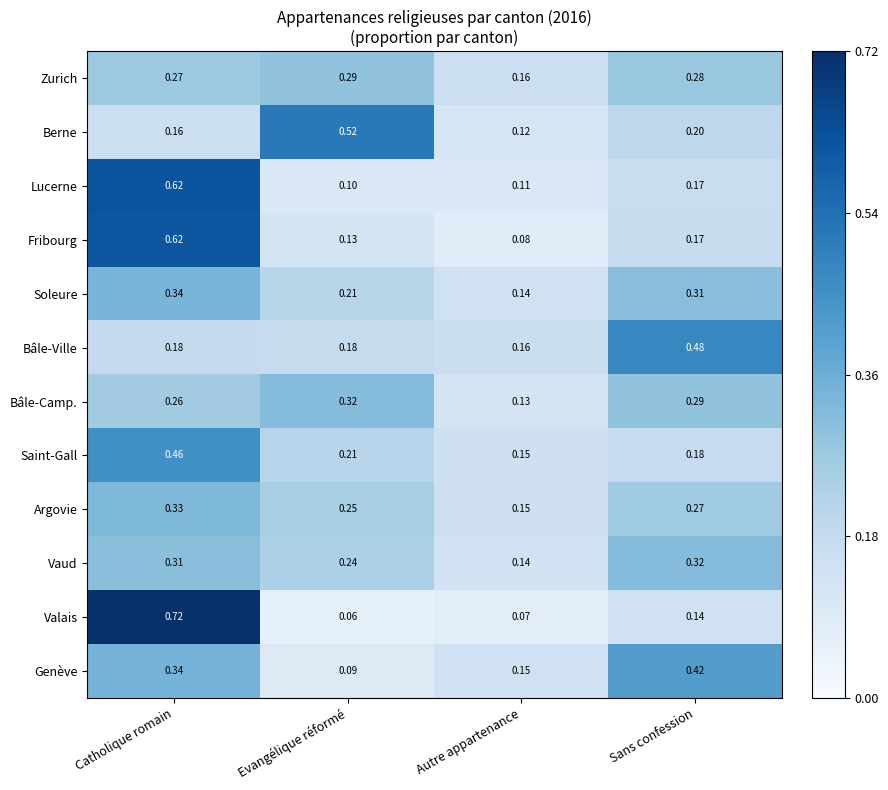

Which label corresponds to the largest value in the chart?

Catholique romain